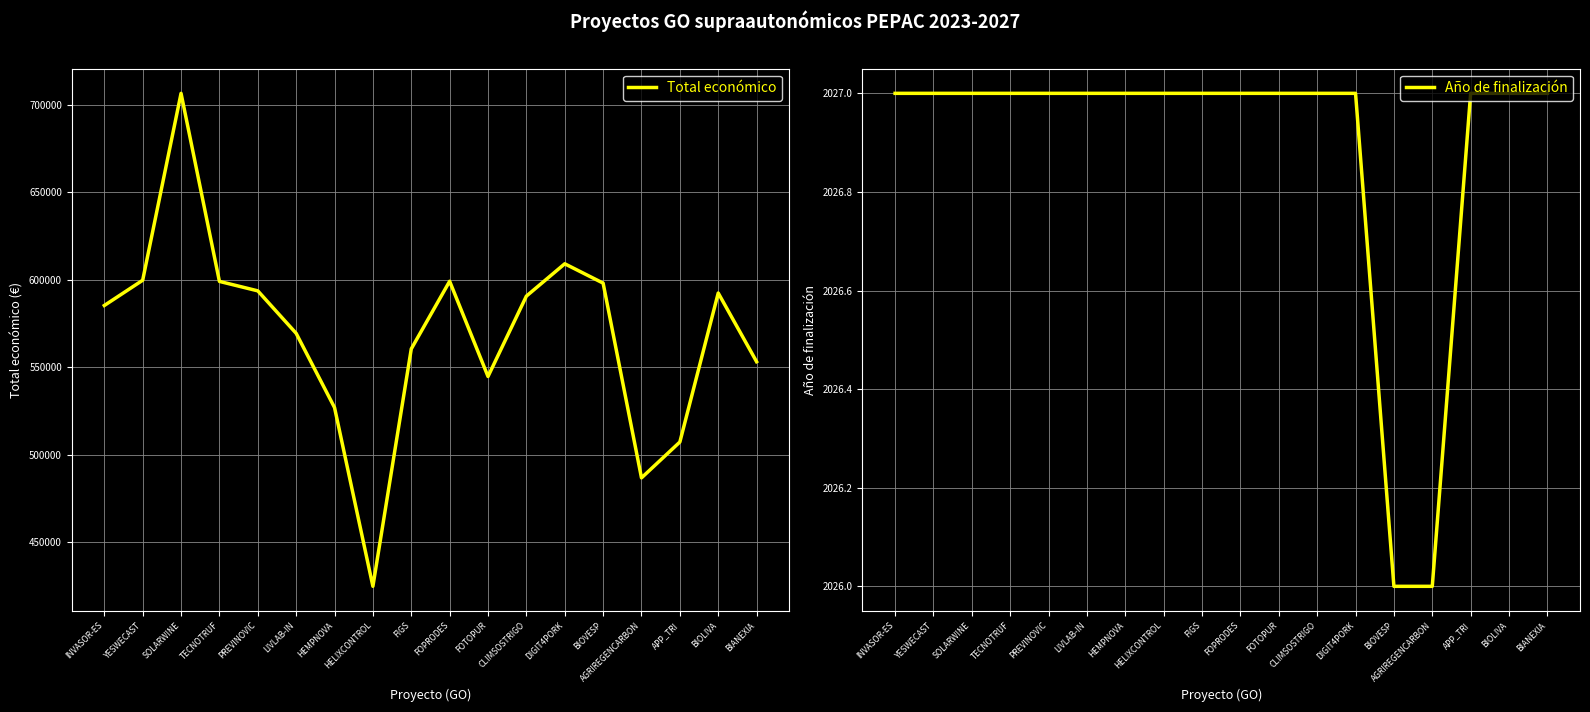

True or false: Año de finalización and Total económico intersect in this chart.

False